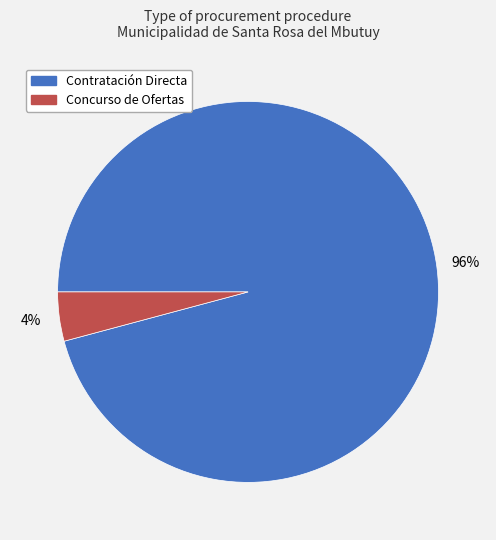

True or false: Contratación Directa accounts for 88% of the total.

False